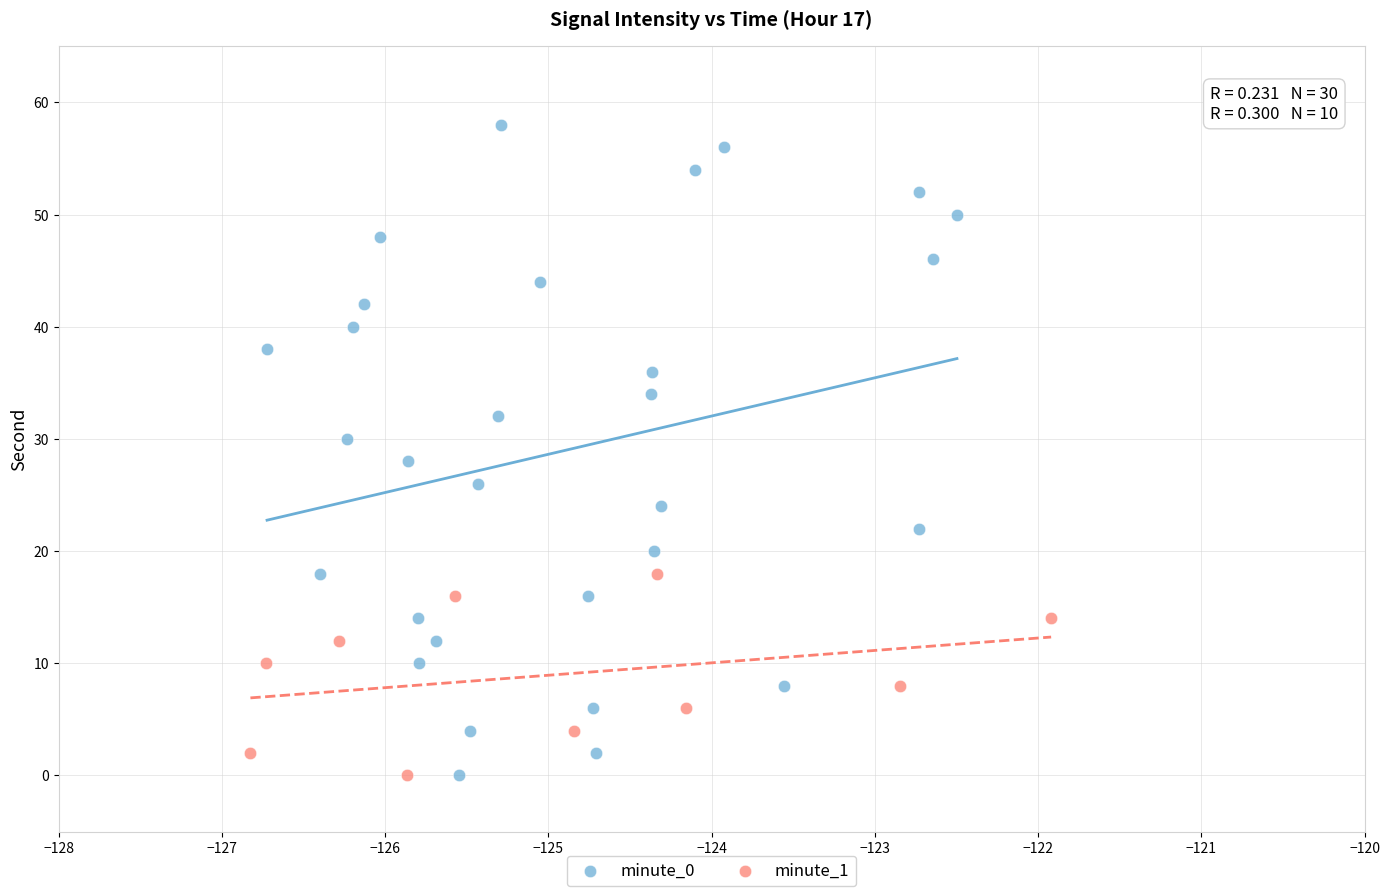

Which series reaches the maximum Y coordinate?

minute_0